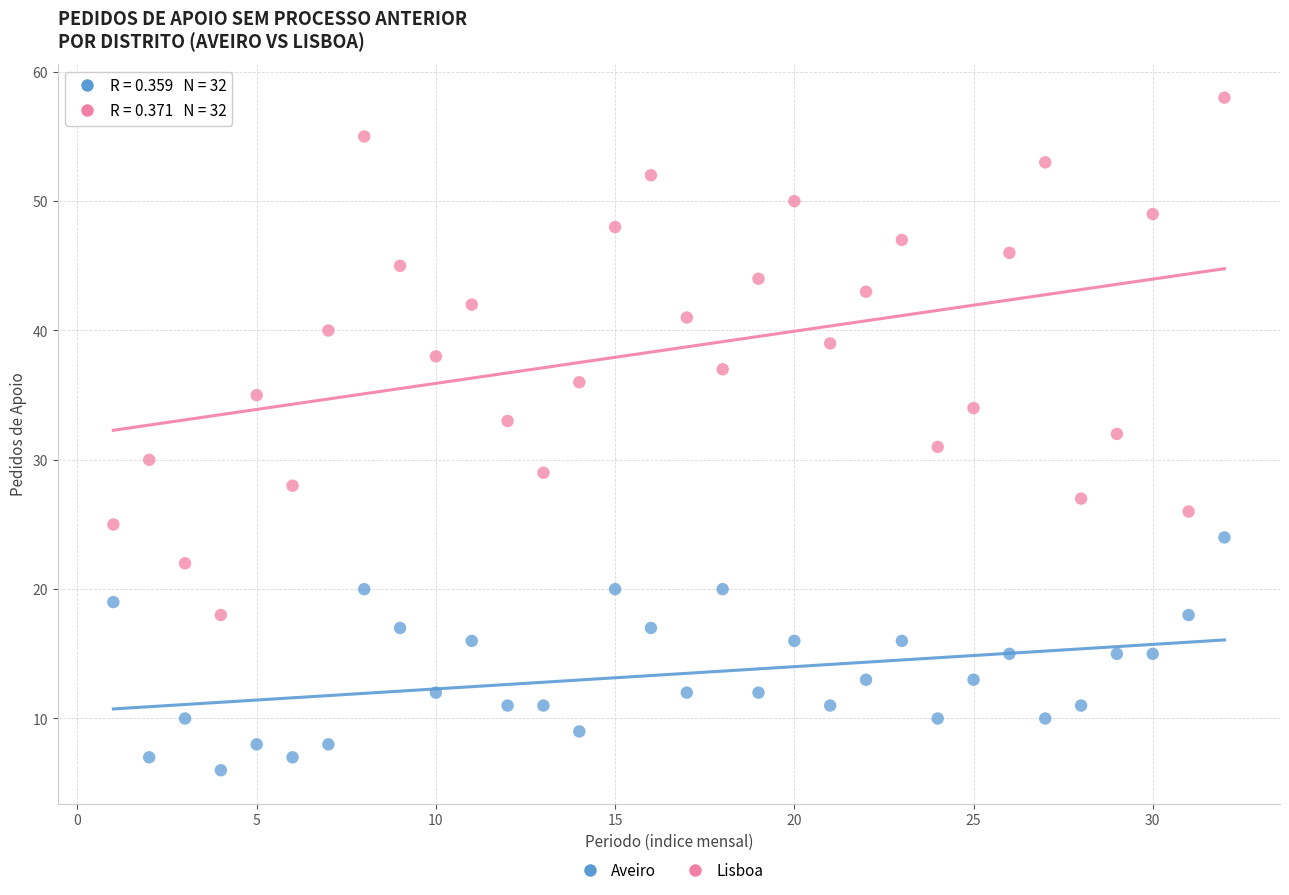

Which series has the largest Y range (max minus min)?

Lisboa